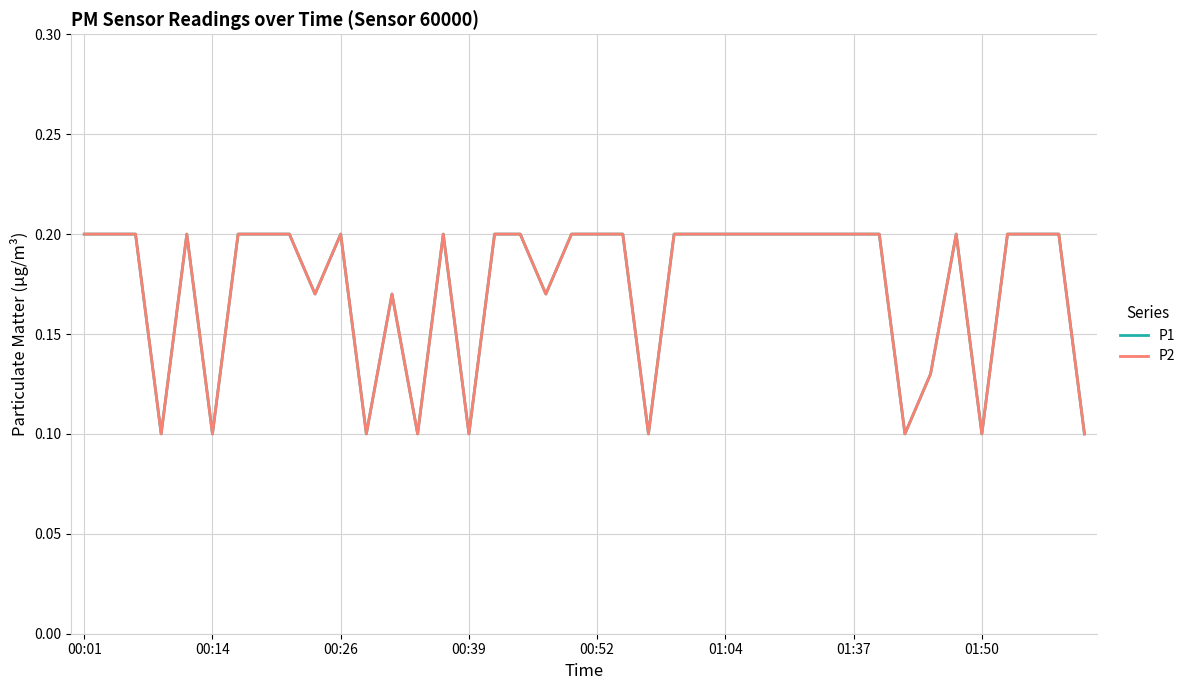

Is this an area chart (filled region under the line)?

No